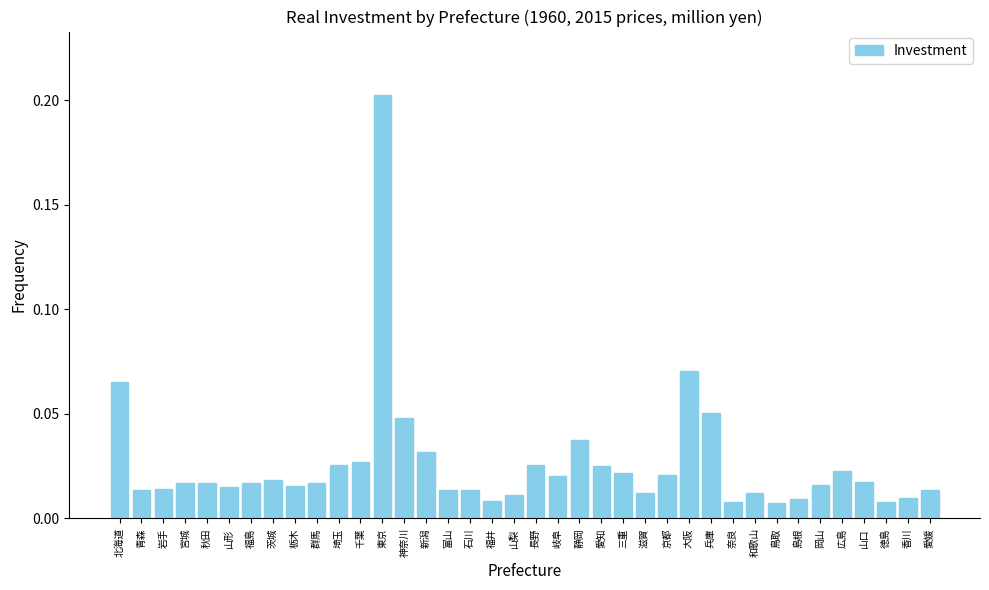

What is the label of the 9th bar from the left?

栃木